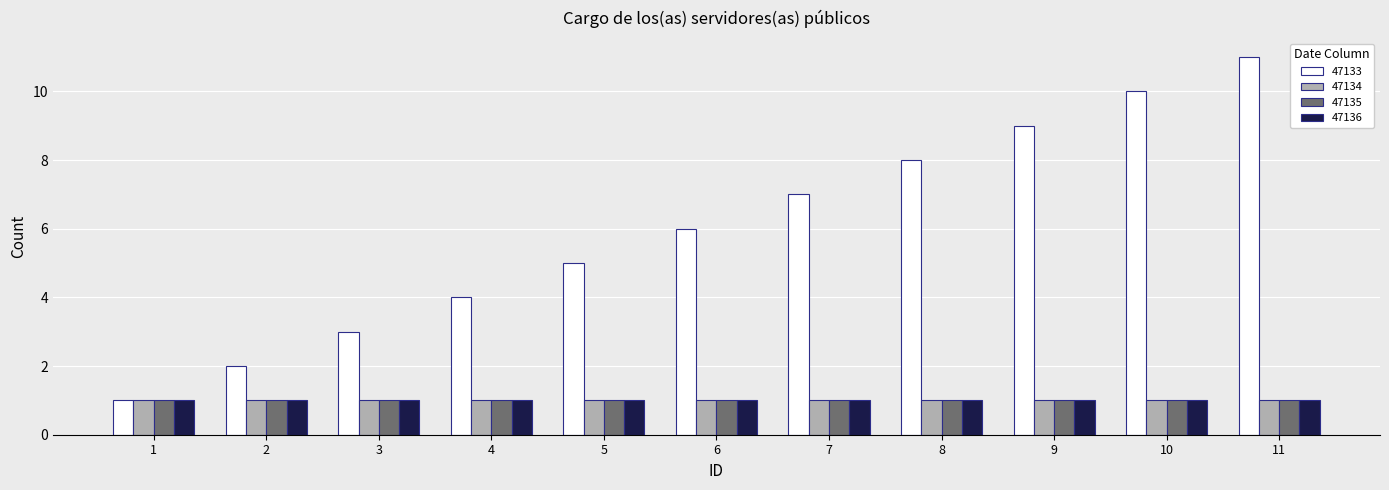

At which category is the sum across all series the highest?

11